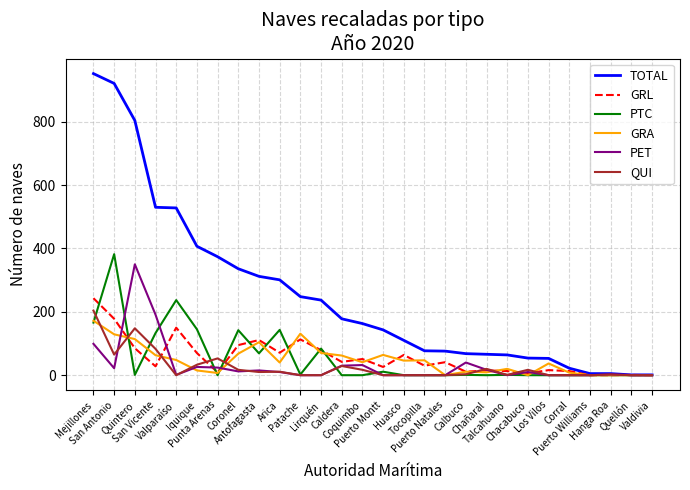

Which series has the widest spread of values?

TOTAL